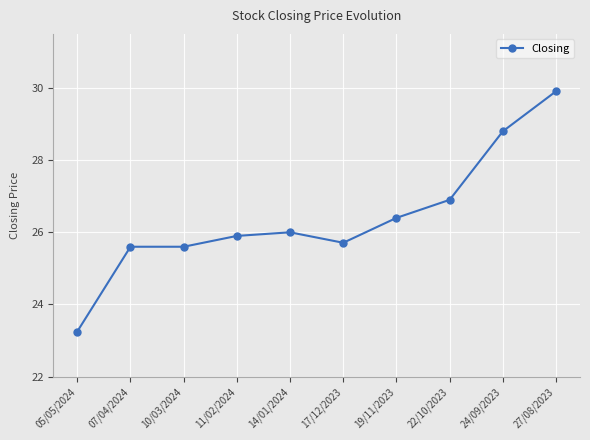

Between 11/02/2024 and 17/12/2023, which is larger?

11/02/2024